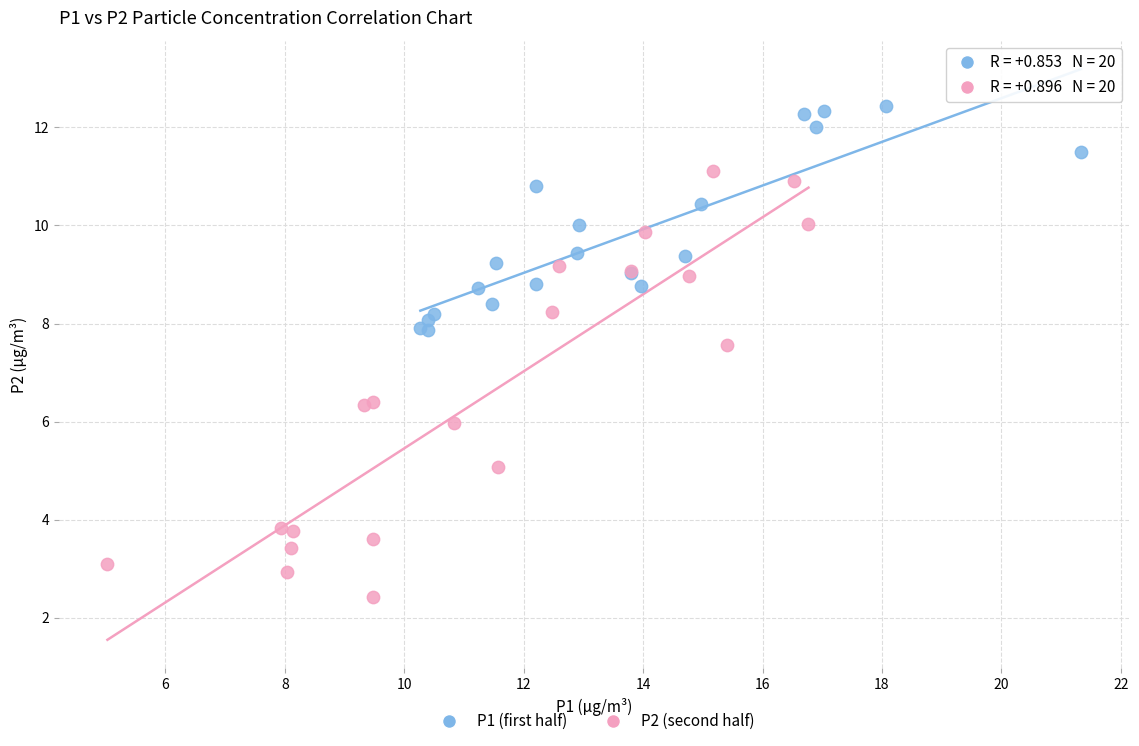

Which series contains the highest Y value?

P1 (first half)